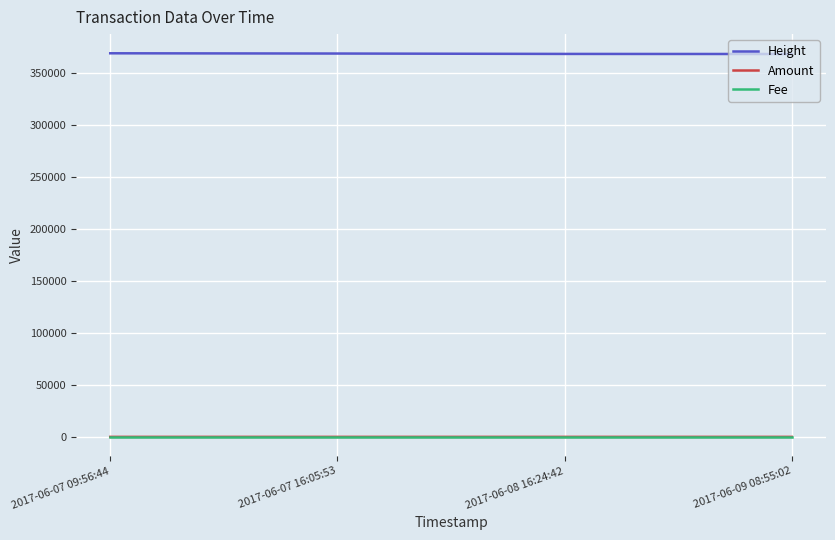

True or false: Fee and Height cross at least once.

False